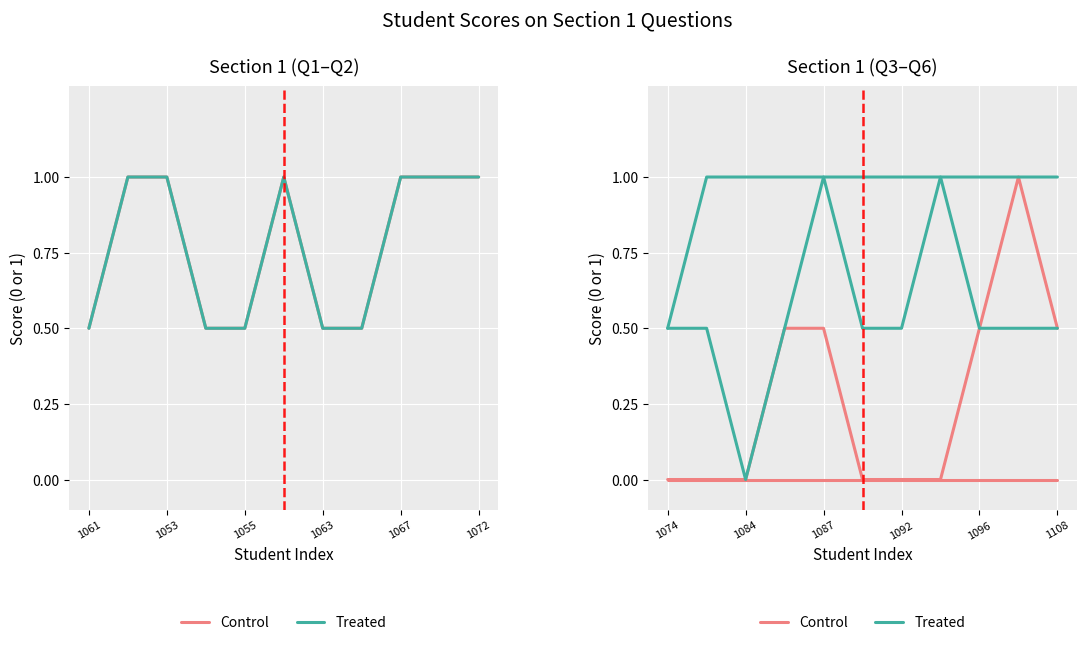

How many data points does each series have?

11